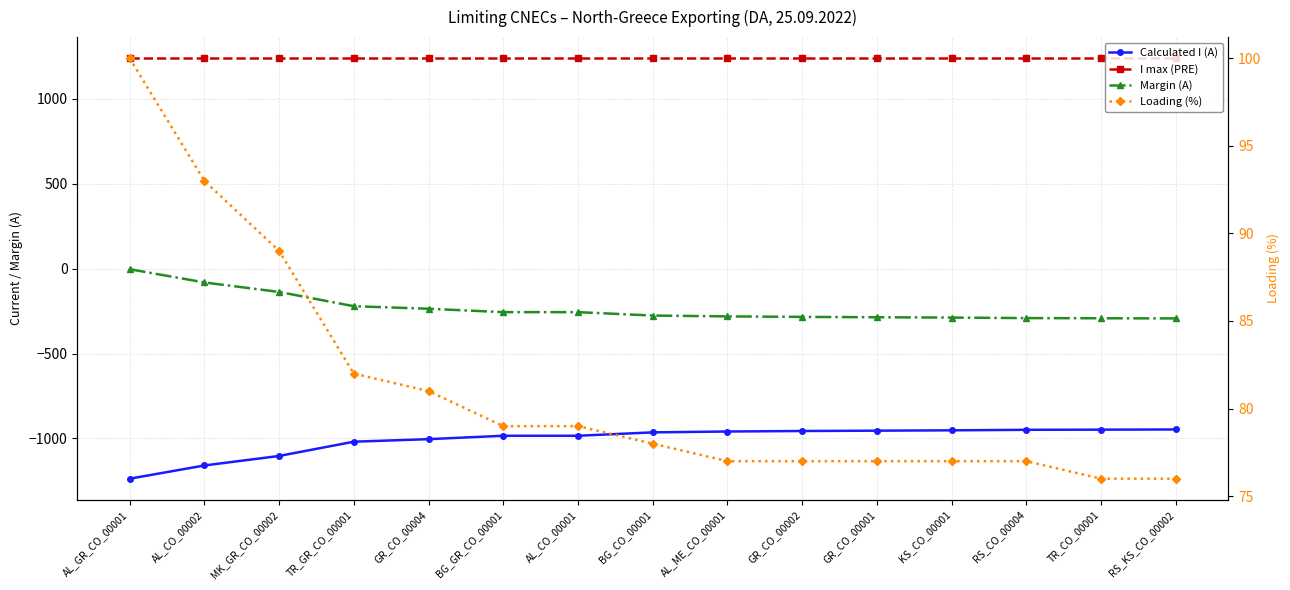

How many values in the Margin (A) series exceed -276?

7